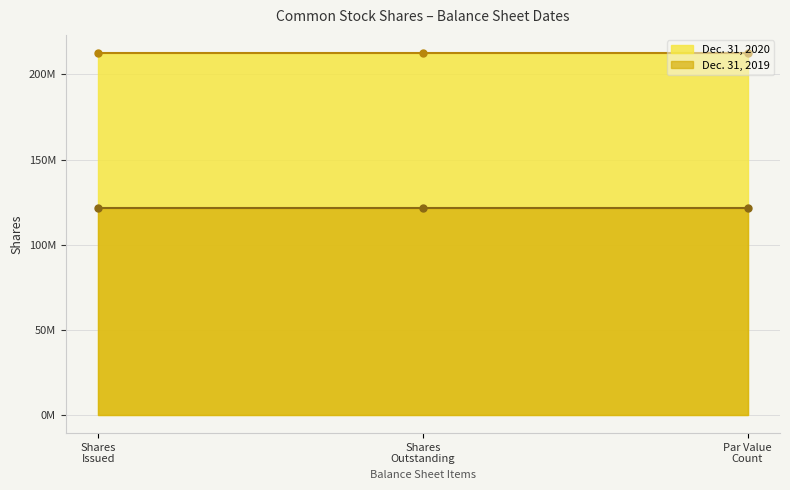

At Common stock par value count, list the series in order from largest to smallest.

Dec. 31, 2020, Dec. 31, 2019